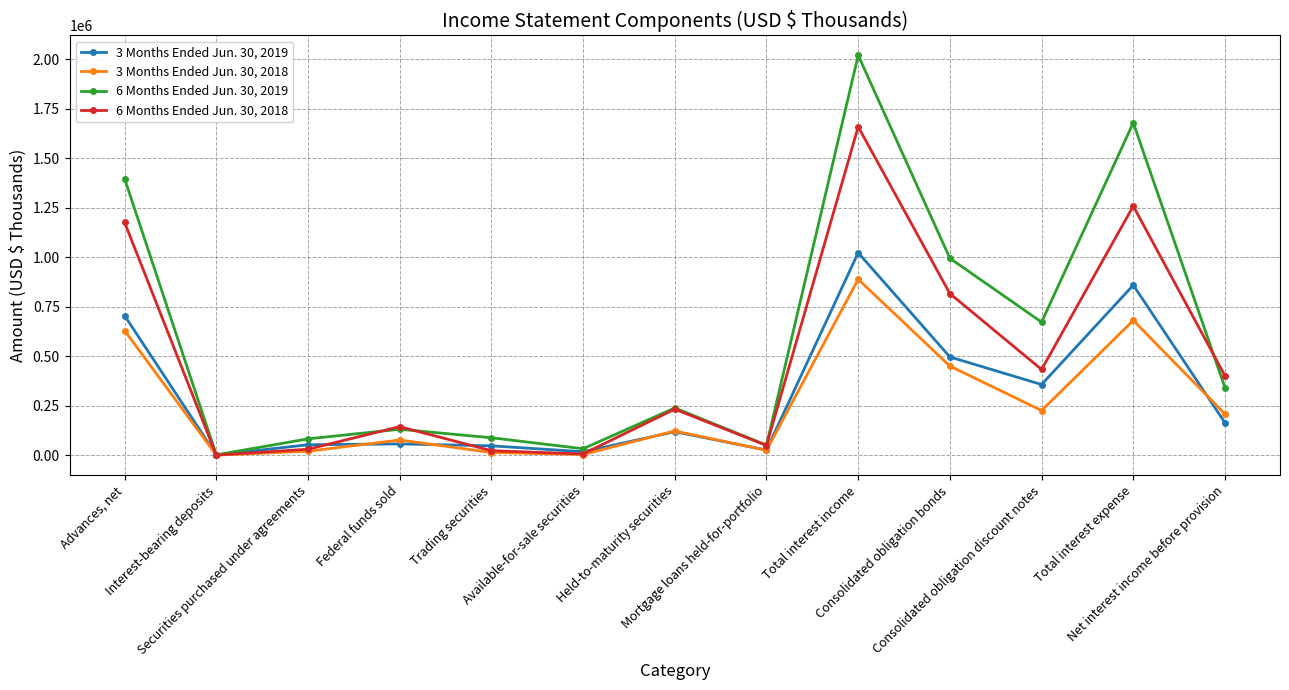

The value of 6 Months Ended Jun. 30, 2019 at Total interest income is 591247. True or false?

False